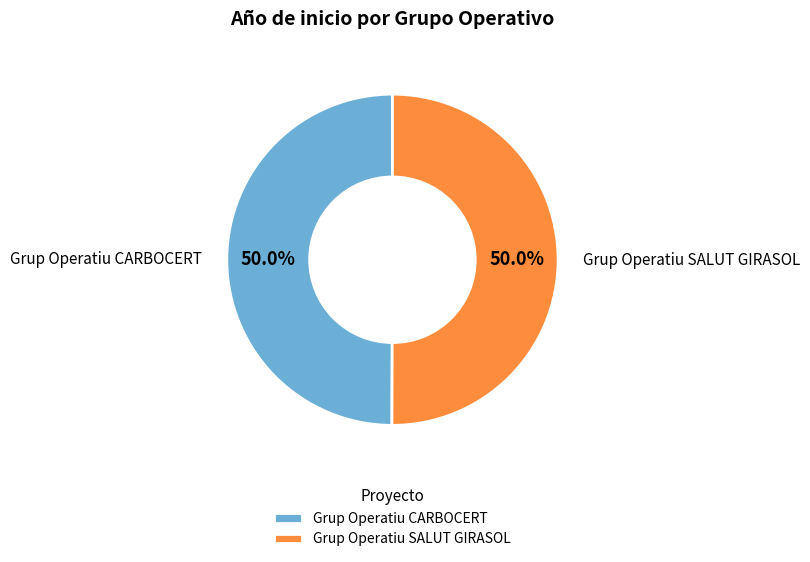

To the nearest percent, what portion does Grup Operatiu SALUT GIRASOL represent?

50%